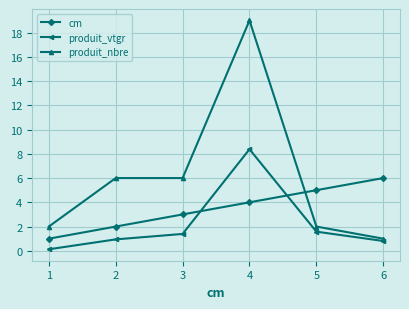

Read the cm value at 2.

2.0